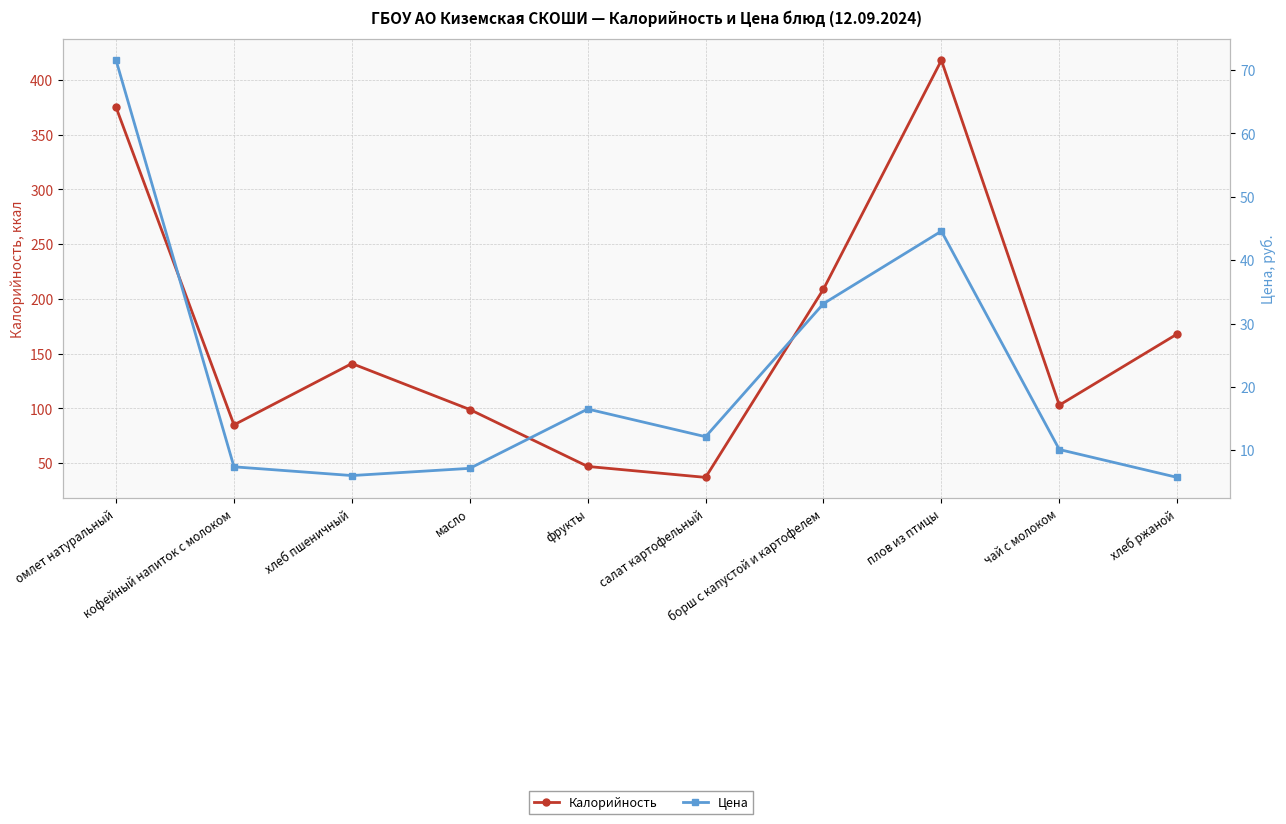

Read the Калорийность value at хлеб пшеничный.

141.0